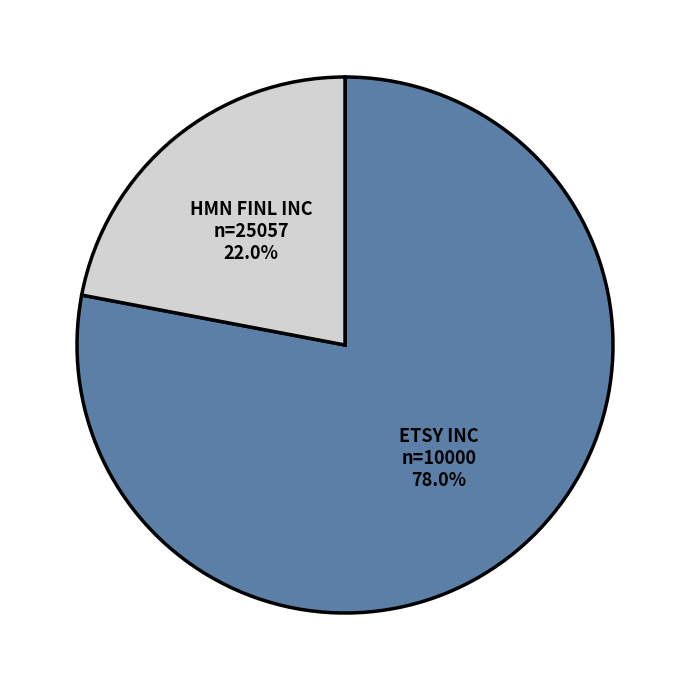

Does any single category account for the majority?

Yes